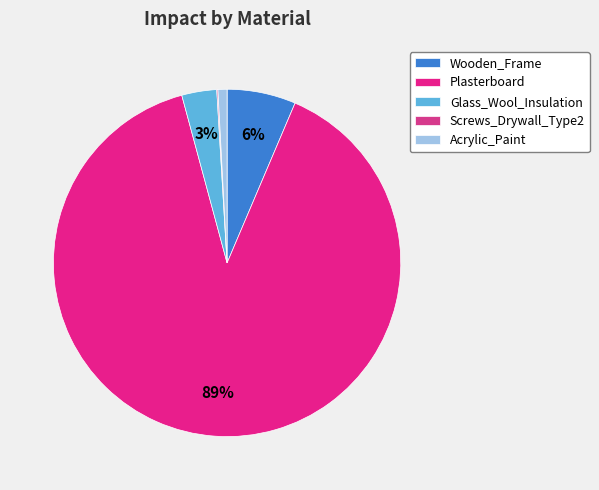

What is the majority slice?

Plasterboard